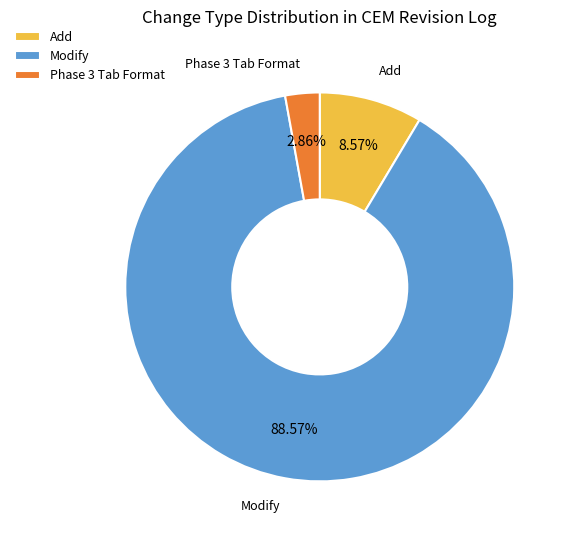

Which slice is the smallest?

Phase 3 Tab Format